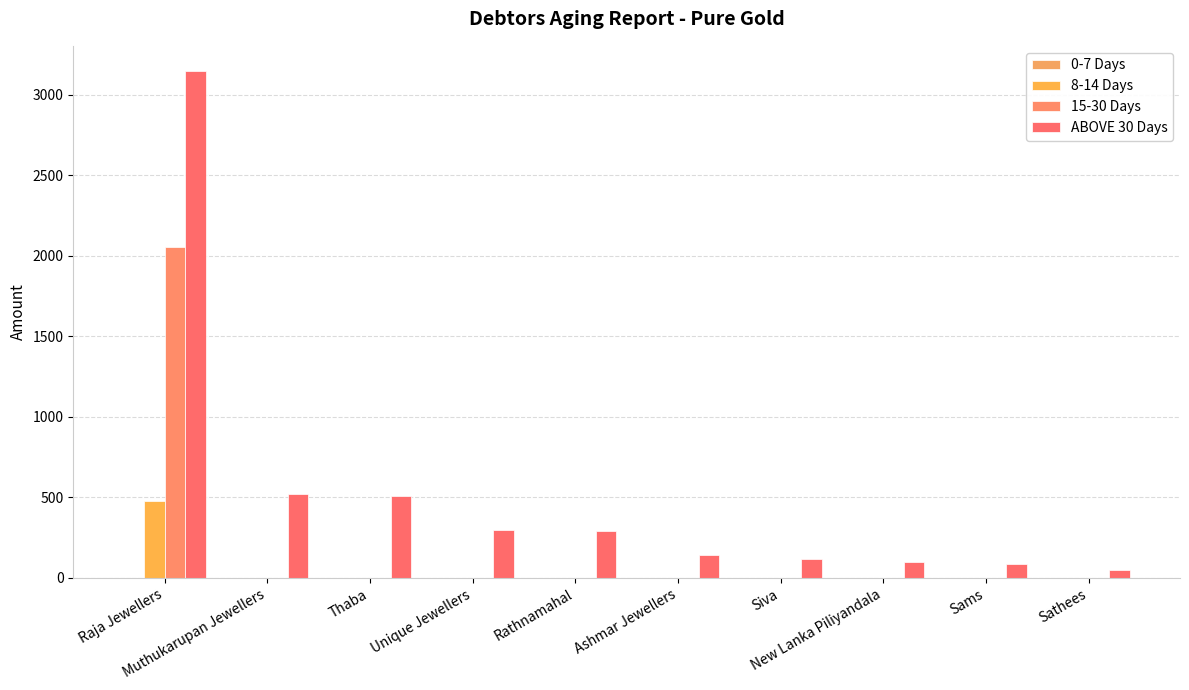

Reading left to right, list all the values displayed in this chart.

0-7 Days: Raja Jewellers=0	Muthukarupan Jewellers=0	Thaba=0	Unique Jewellers=0	Rathnamahal=0	Ashmar Jewellers=0	Siva=0	New Lanka Piliyandala=0	Sams=0	Sathees=0
8-14 Days: Raja Jewellers=475	Muthukarupan Jewellers=0	Thaba=0	Unique Jewellers=0	Rathnamahal=0	Ashmar Jewellers=0	Siva=0	New Lanka Piliyandala=0	Sams=0	Sathees=0
15-30 Days: Raja Jewellers=2057	Muthukarupan Jewellers=0	Thaba=0	Unique Jewellers=0	Rathnamahal=0	Ashmar Jewellers=0	Siva=0	New Lanka Piliyandala=0	Sams=0	Sathees=0
ABOVE 30 Days: Raja Jewellers=3147	Muthukarupan Jewellers=522	Thaba=510	Unique Jewellers=298	Rathnamahal=289	Ashmar Jewellers=143	Siva=117	New Lanka Piliyandala=102	Sams=87	Sathees=49